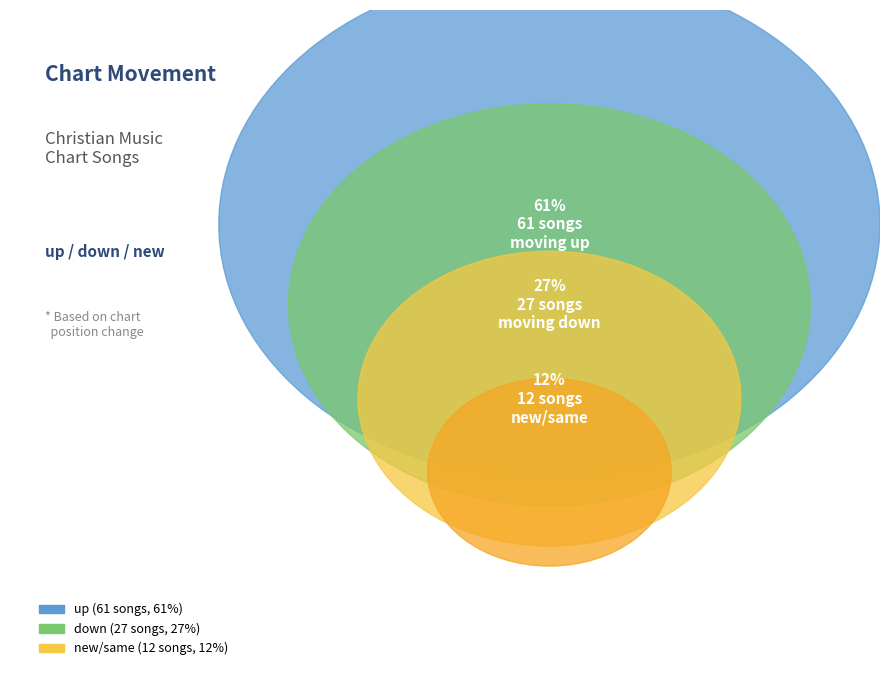

What percentage do - and up together represent?

73.0%